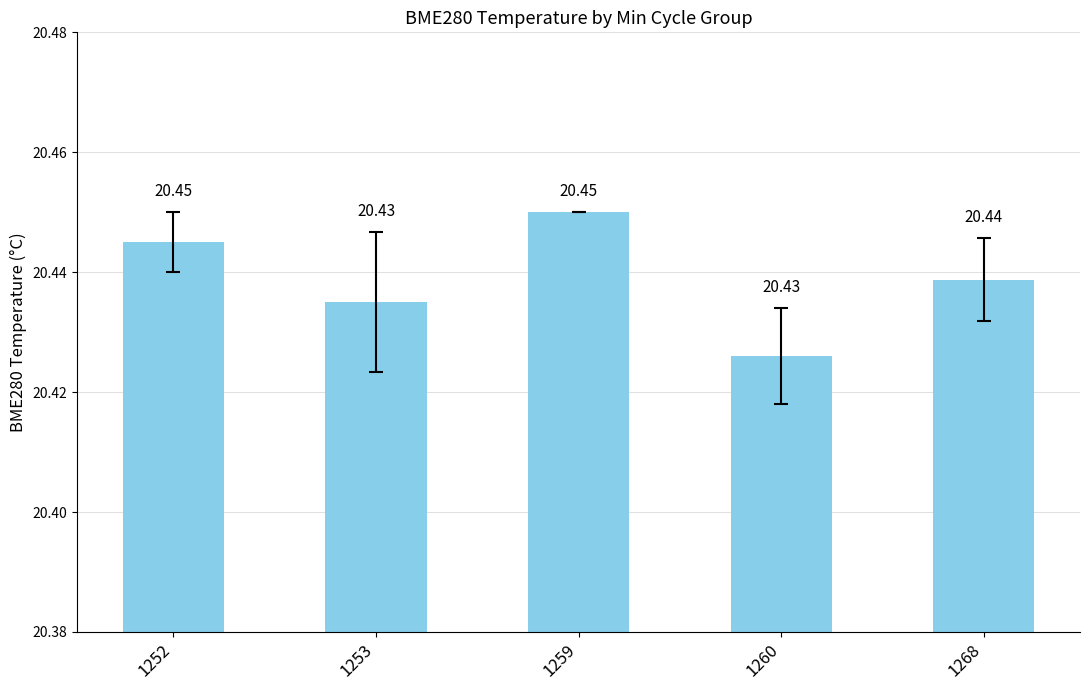

True or false: the data shows 20.4 at 1253.

True